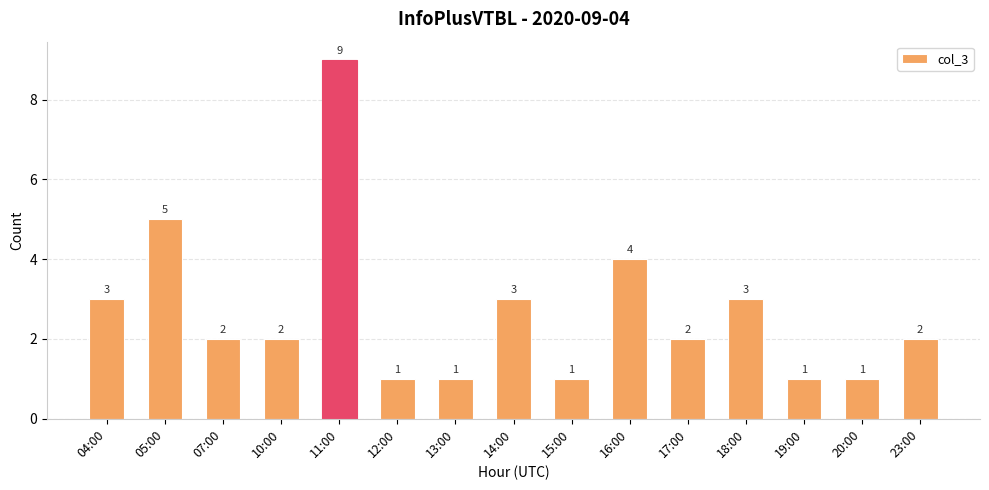

Reading left to right, what are all the values shown in this chart?

04:00=3	05:00=5	07:00=2	10:00=2	11:00=9	12:00=1	13:00=1	14:00=3	15:00=1	16:00=4	17:00=2	18:00=3	19:00=1	20:00=1	23:00=2